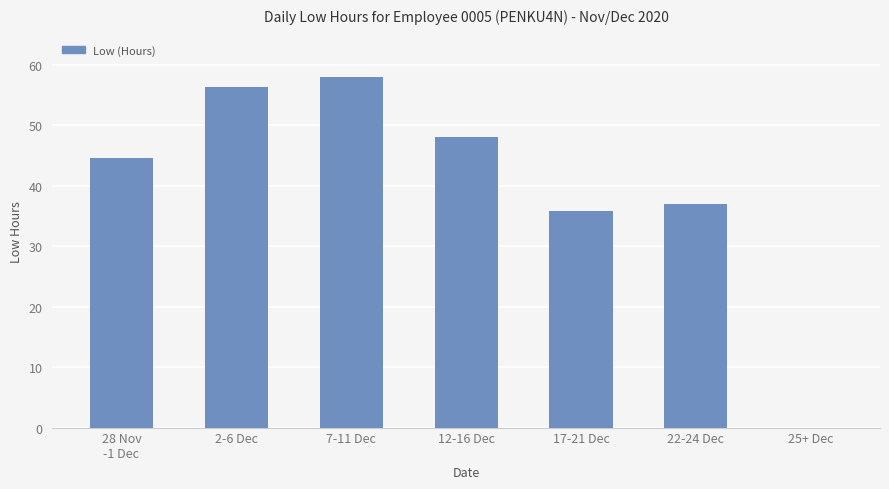

What is the change in value from 12-16 Dec to 22-24 Dec?

-11.1